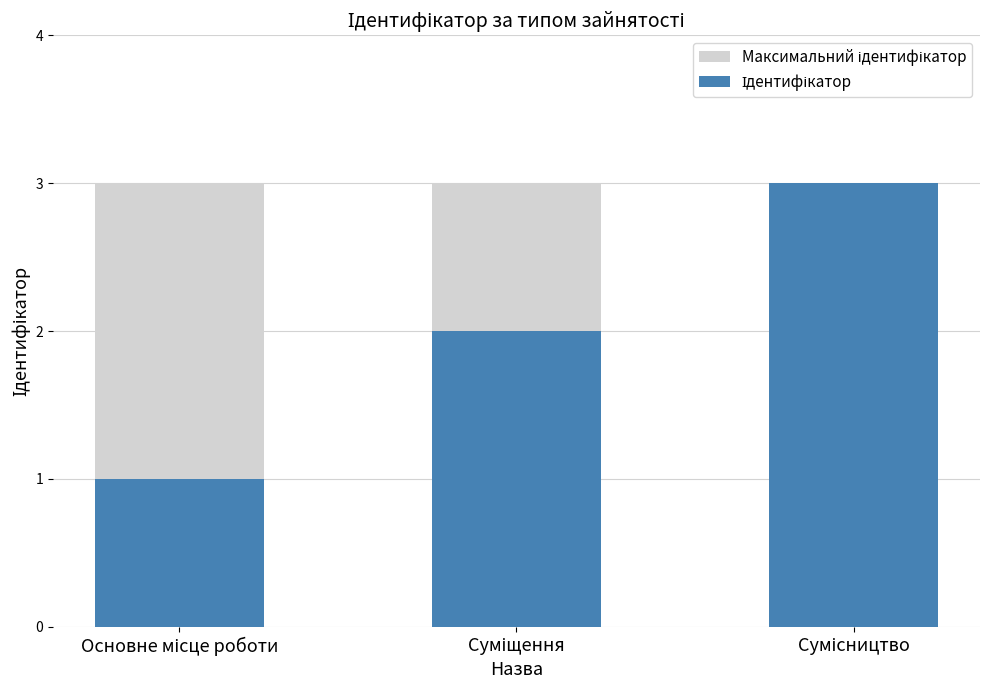

Are the bars horizontal?

No